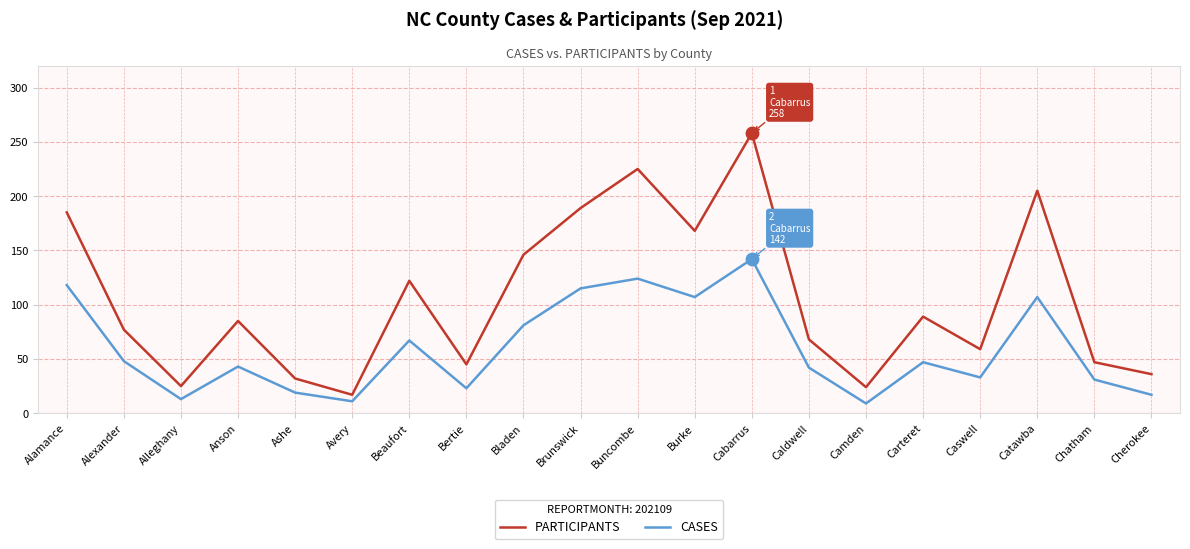

True or false: PARTICIPANTS and CASES cross at least once.

False